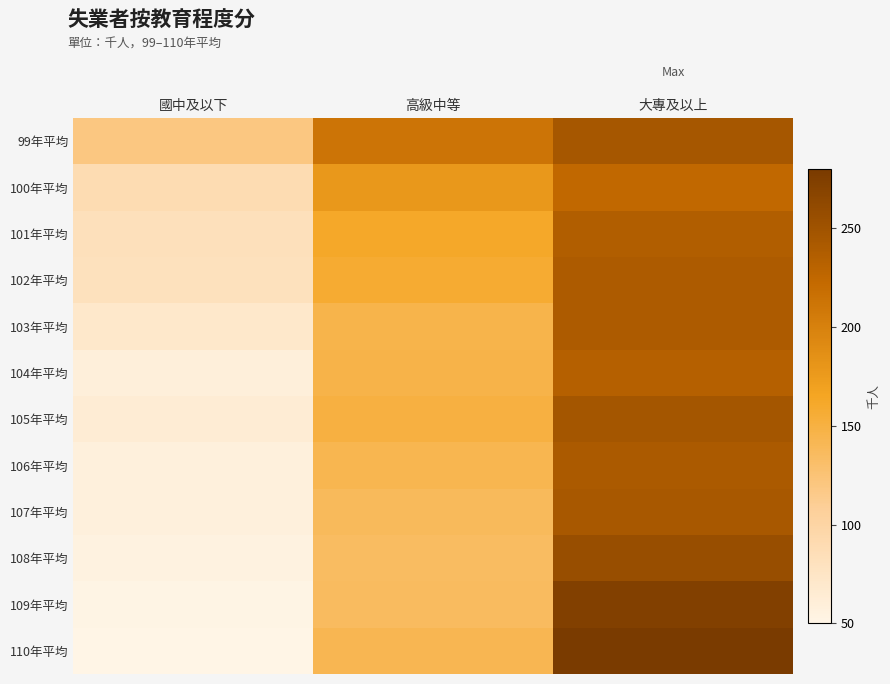

What is the smallest value displayed?

50